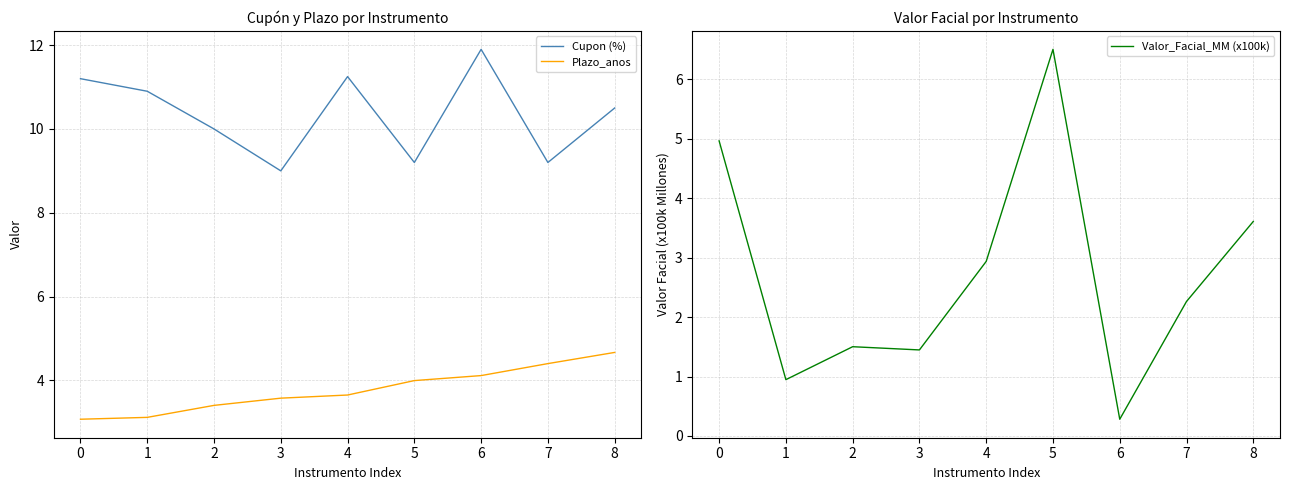

Where is the first local maximum for Cupon (%)?

4